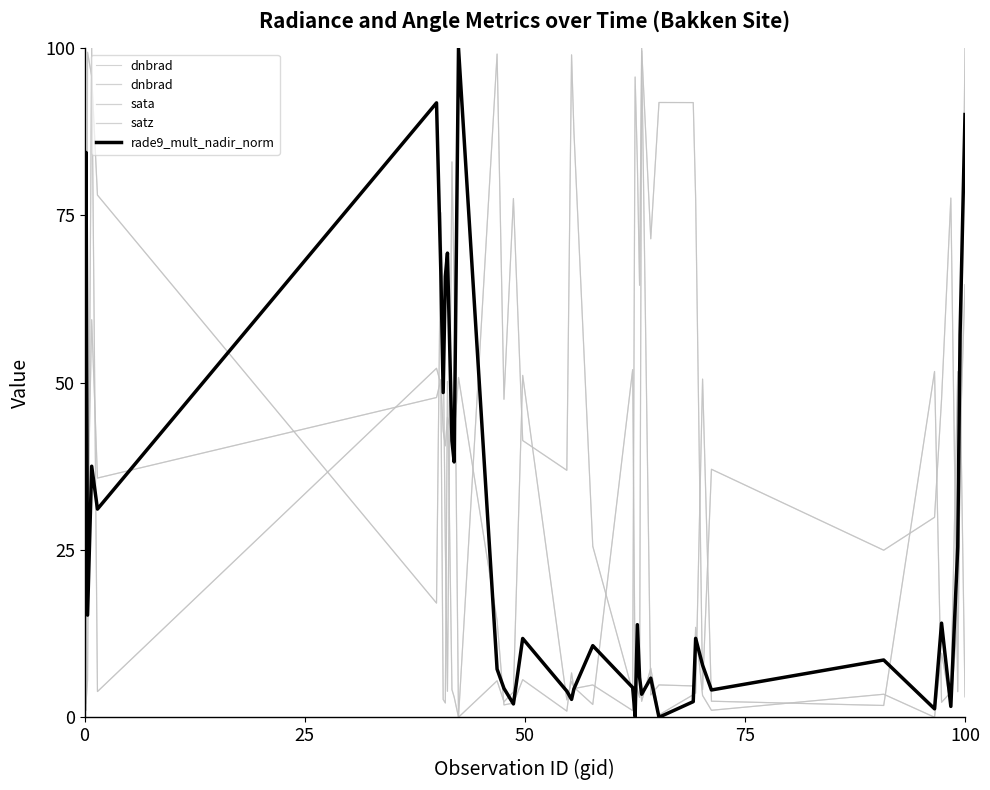

What is the sum of all rade9_mult_nadir_norm values?

1059.0